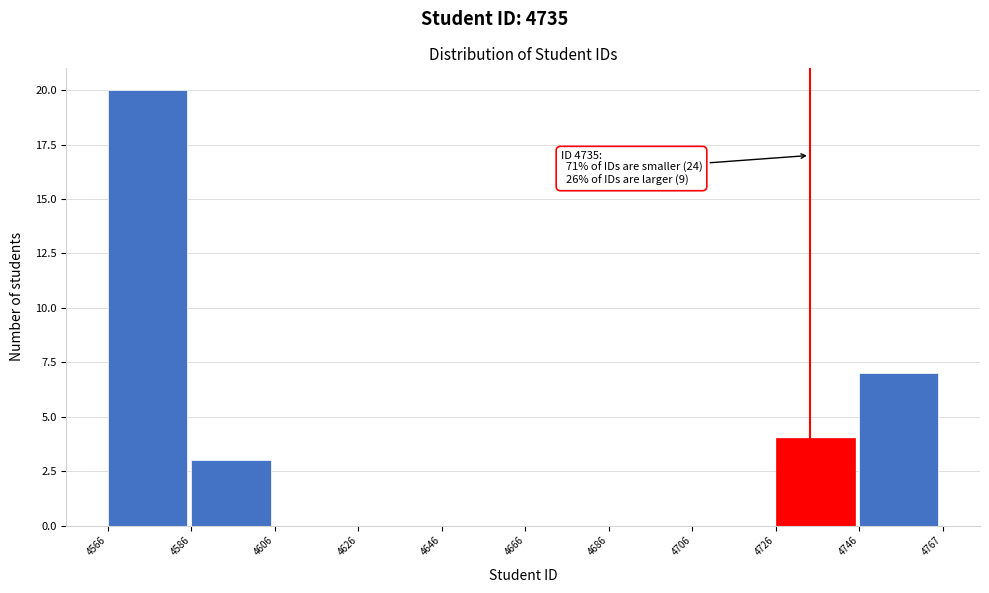

Over which range of the x-axis is the bar tallest?

4566 to 4586